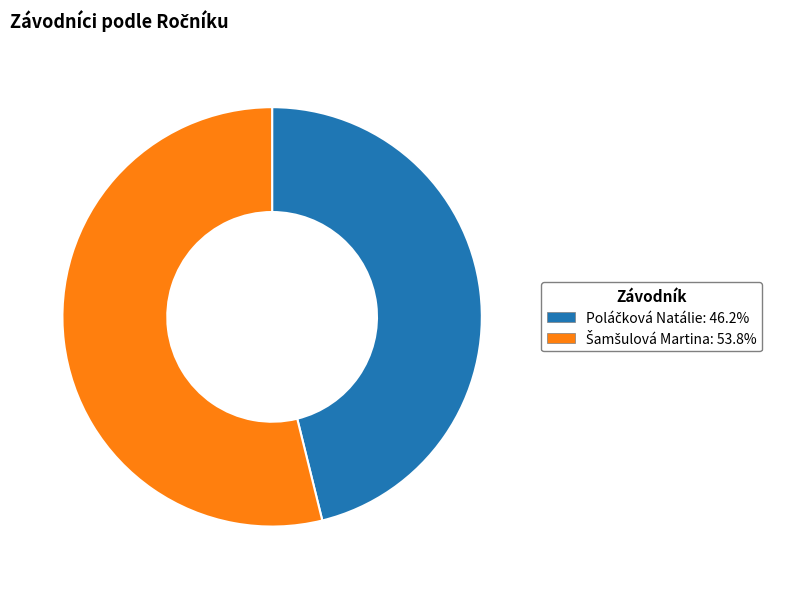

Is there a majority slice in this chart?

Yes